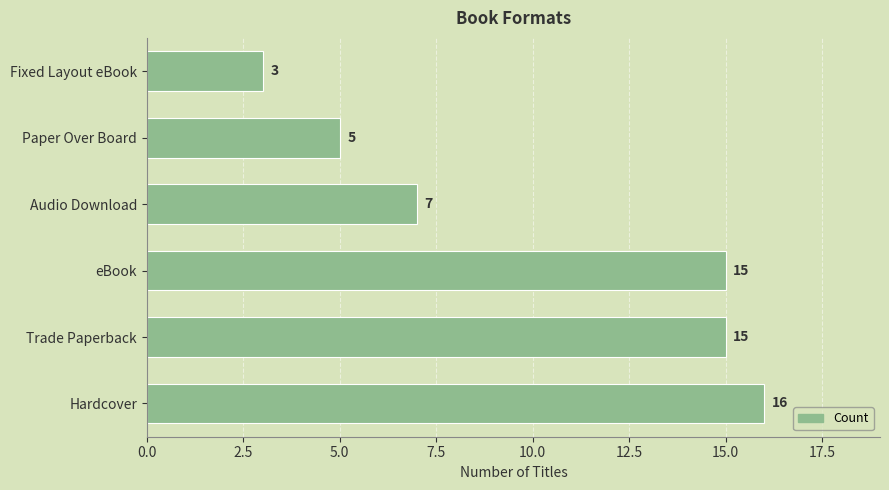

How many bars are there in total?

6